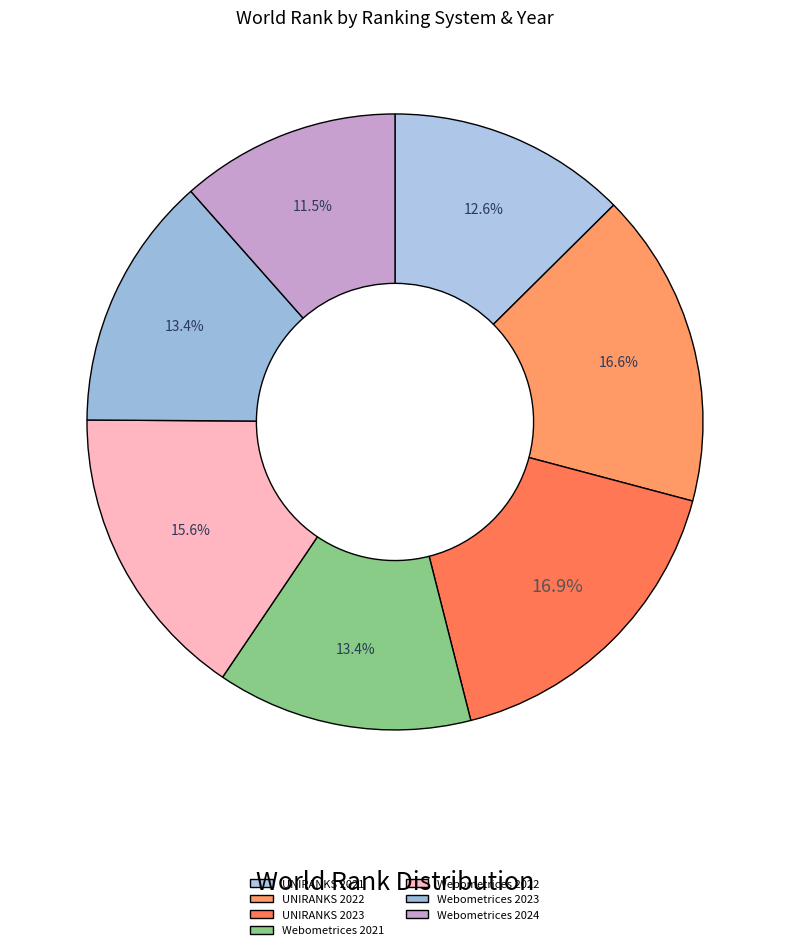

Is it true that Webometrices 2021 is 13% of the pie?

True